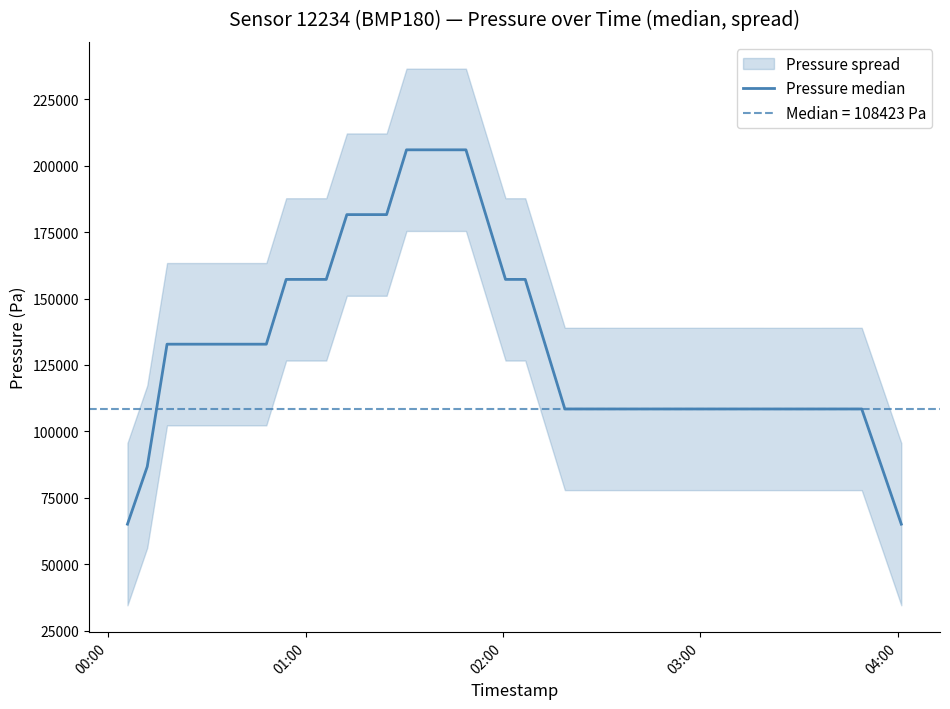

Reading right to left, extract all data points from this chart.

65053.4	86737.6	108422.0	108422.2	108421.2	108419.8	108420.2	108420.8	108422.2	108423.0	108423.8	108423.4	108423.0	108423.2	108423.4	108423.6	108424.2	108425.6	132817.6	157210.6	157210.0	181602.8	205994.4	205994.4	205994.4	205994.4	181601.4	181601.4	181601.4	157208.4	157208.8	157209.0	132814.6	132814.6	132814.4	132814.4	132814.6	132816.4	86738.8	65054.4